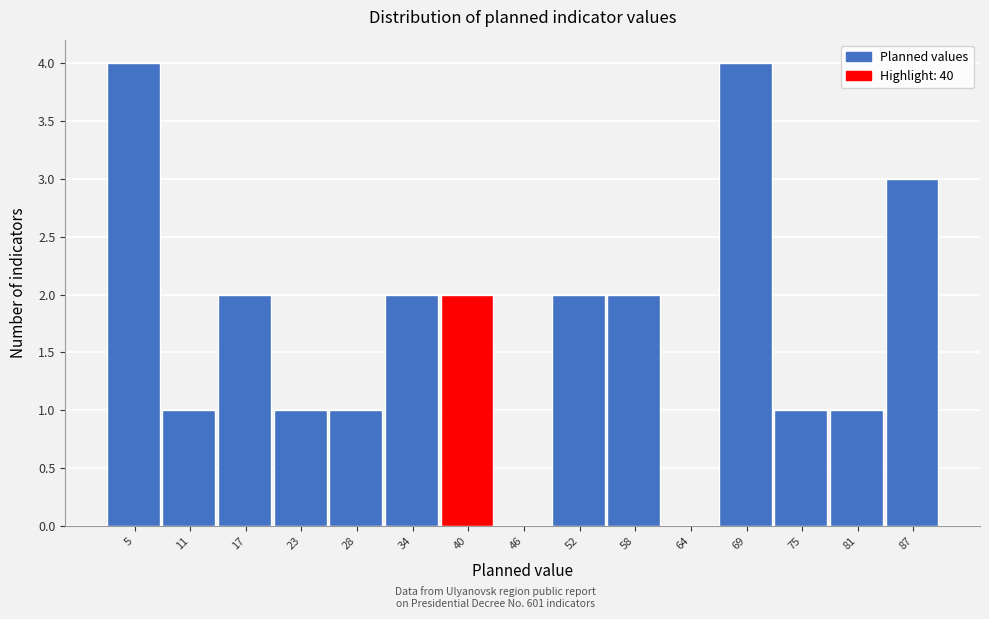

Reading left to right, transcribe this chart: for each bar, give the range it covers on the x-axis and its height. Neither the bar edges nor the heights are printed on the chart, so give them approximately, as read against the axes.

2 to 8: 4
8 to 14: 1
14 to 20: 2
20 to 25: 1
25 to 31: 1
31 to 37: 2
37 to 43: 2
43 to 49: 0
49 to 55: 2
55 to 61: 2
61 to 67: 0
67 to 72: 4
72 to 78: 1
78 to 84: 1
84 to 90: 3